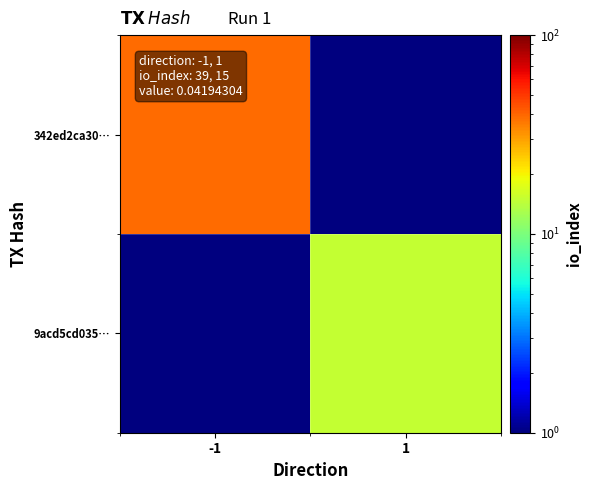

Between -1 and 1, which is larger?

-1